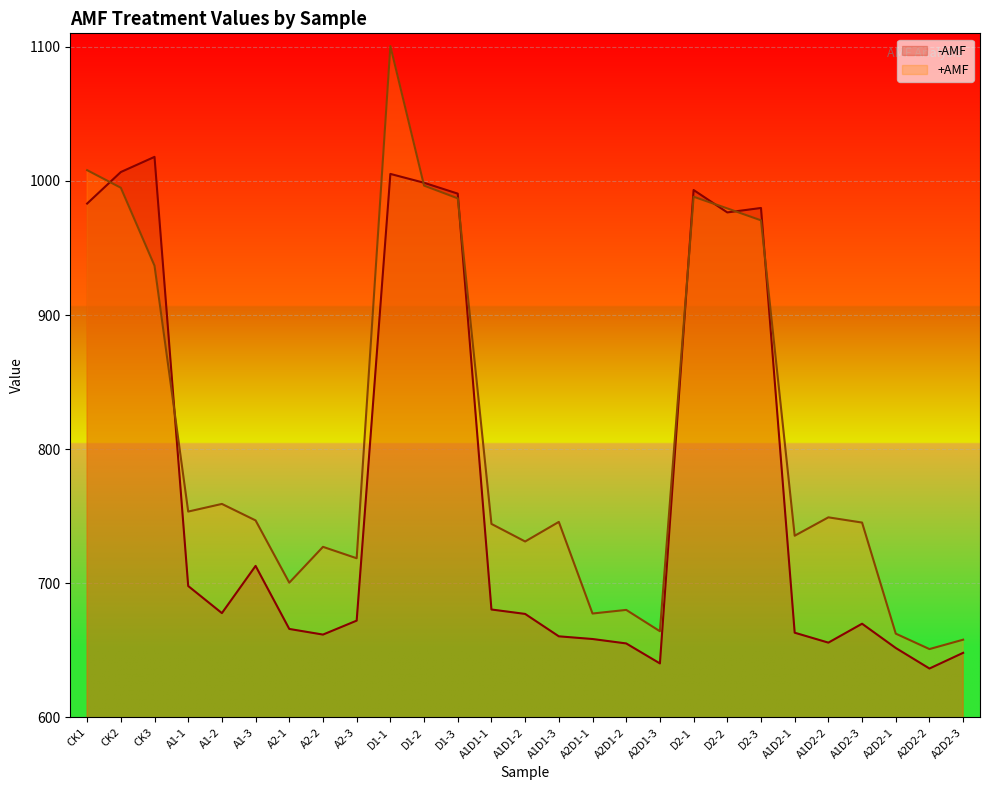

List the series in order of their overall mean, lowest first.

-AMF, +AMF